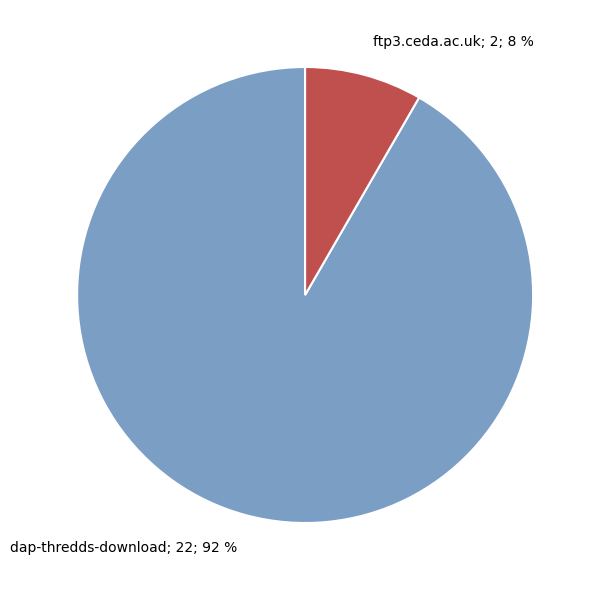

True or false: ftp3.ceda.ac.uk accounts for 8% of the total.

True